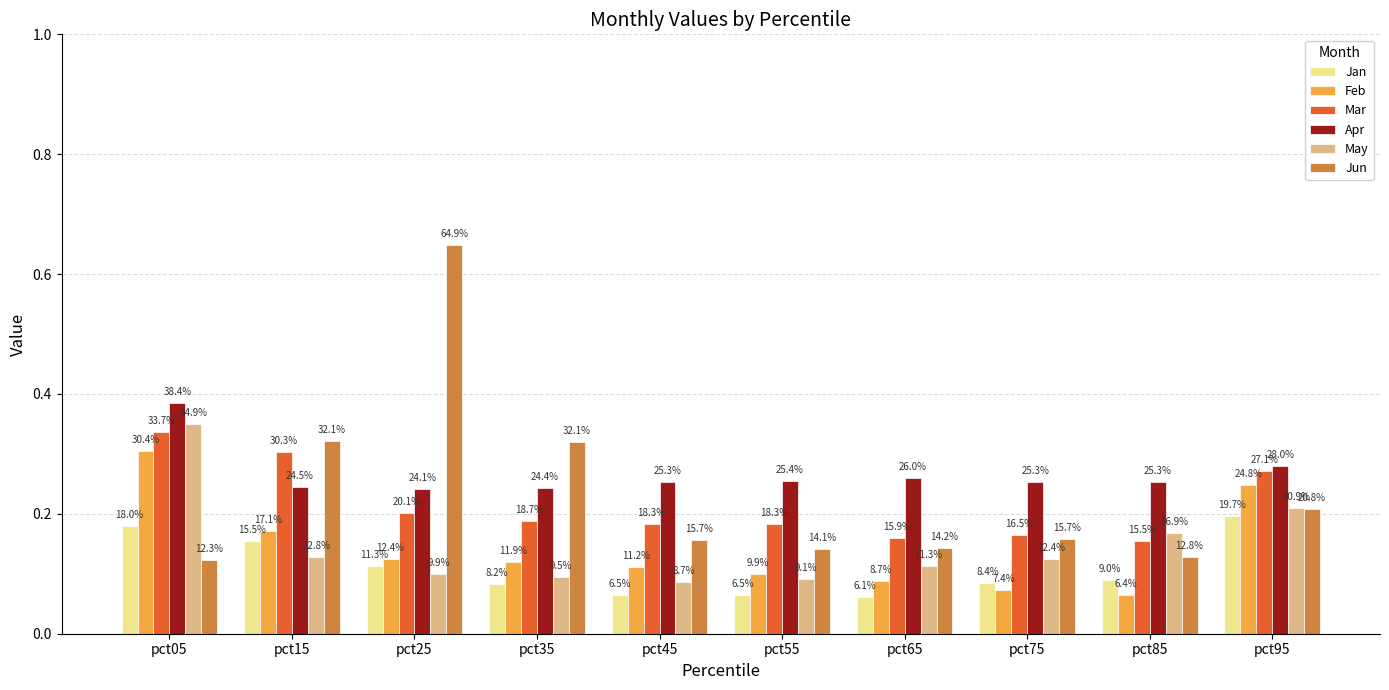

What are all the series names shown in the legend?

Jan, Feb, Mar, Apr, May, Jun